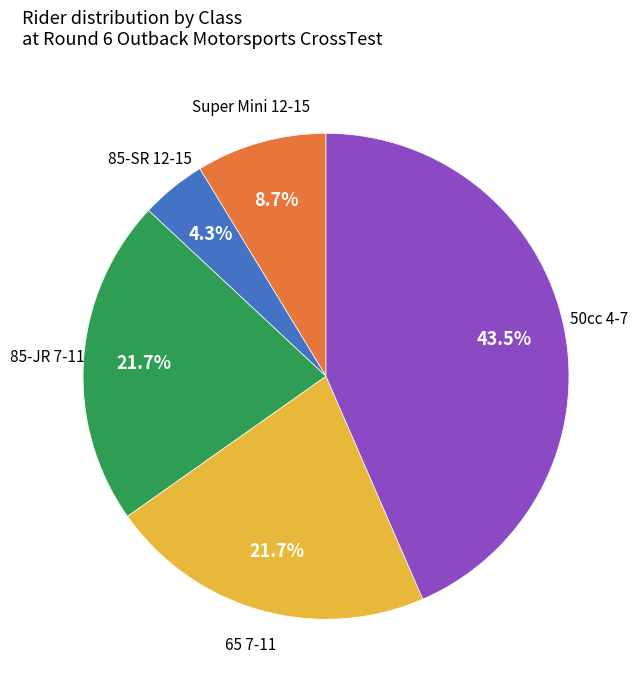

Does any single category account for the majority?

No